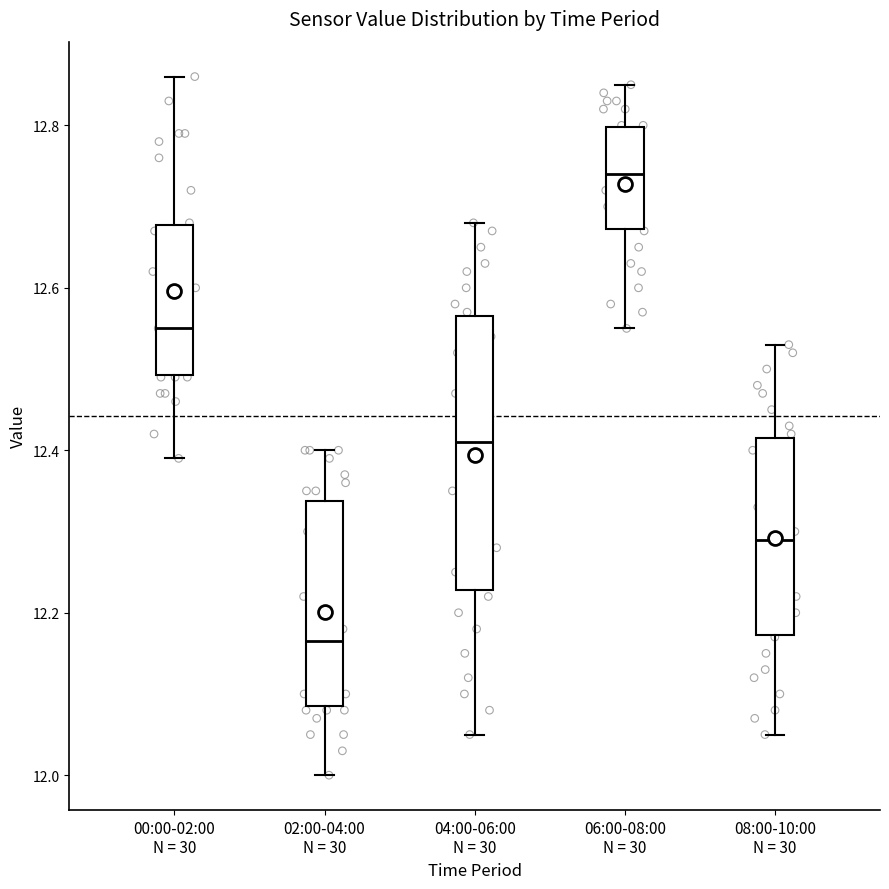

Reading left to right, read every box against the y-axis: the position of its median line, the range the box covers, and the ends of its whiskers. The values are not printed on the chart, so give them approximately, as read against the axis.

00:00-02:00 N = 30: median 12.56, box 12.50 to 12.68, whiskers 12.40 to 12.86
02:00-04:00 N = 30: median 12.16, box 12.08 to 12.34, whiskers 12.00 to 12.40
04:00-06:00 N = 30: median 12.42, box 12.22 to 12.56, whiskers 12.06 to 12.68
06:00-08:00 N = 30: median 12.74, box 12.68 to 12.80, whiskers 12.56 to 12.86
08:00-10:00 N = 30: median 12.30, box 12.18 to 12.42, whiskers 12.06 to 12.54